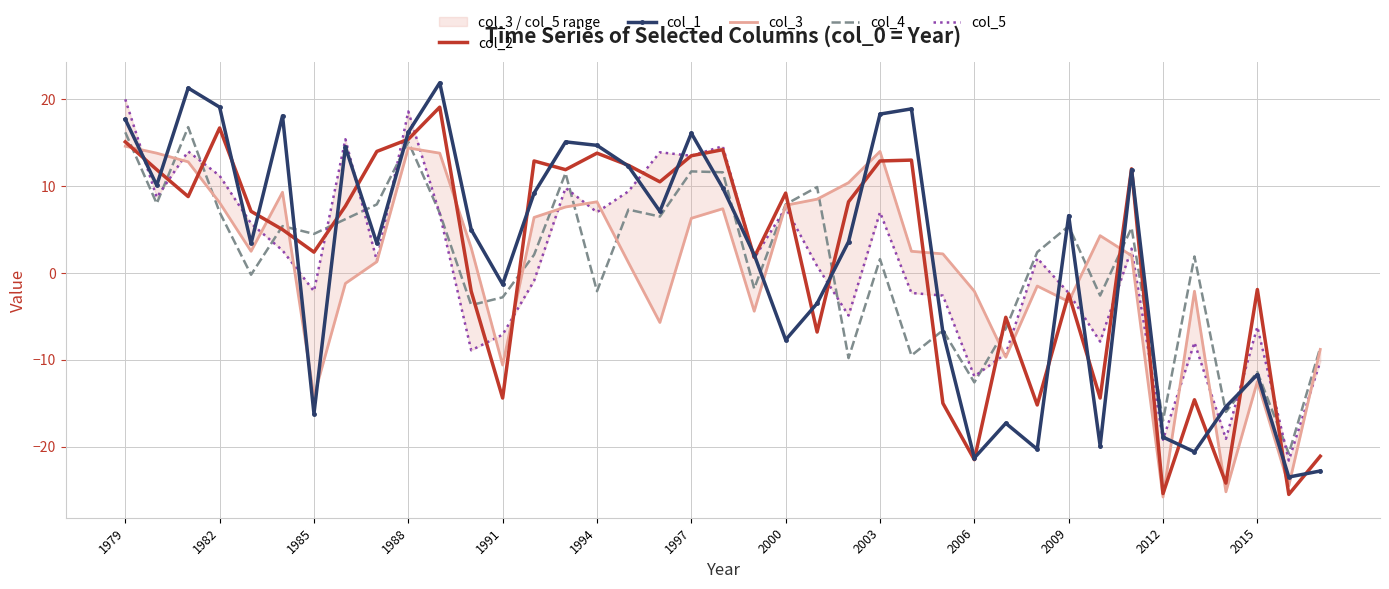

What is the average value of the col_2 series?

1.5